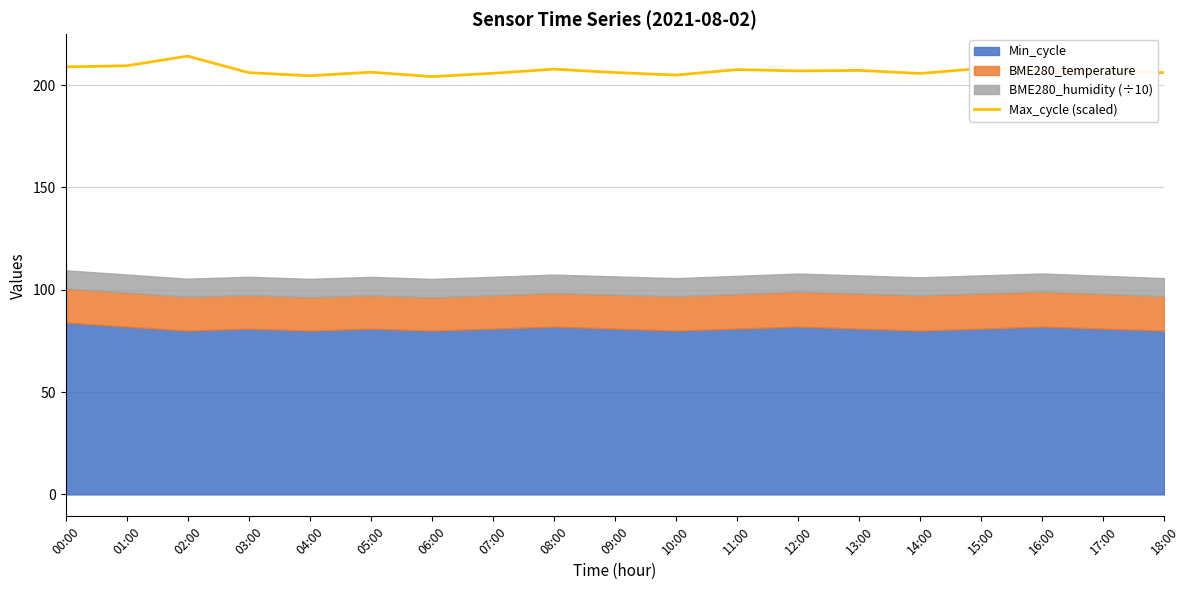

What is the label of the 15th point from the left?

14:00